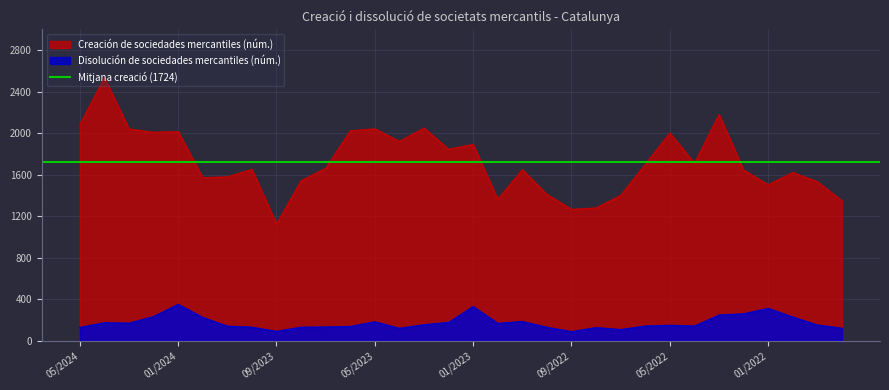

How many data points in Disolución de sociedades mercantiles (núm.) are less than 152?

16